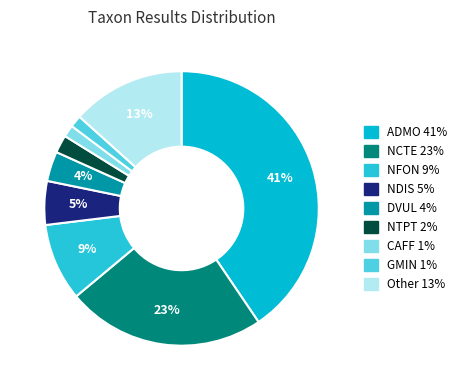

Is there any slice that represents more than half of the pie?

No